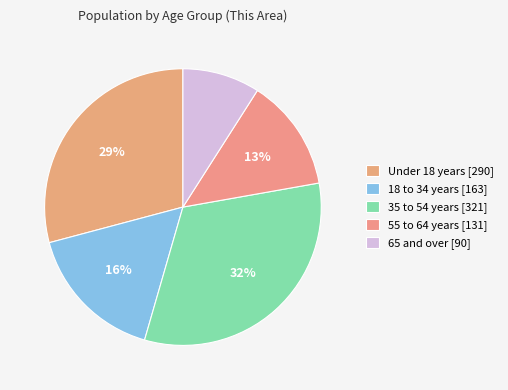

How many segments does this pie chart have?

5